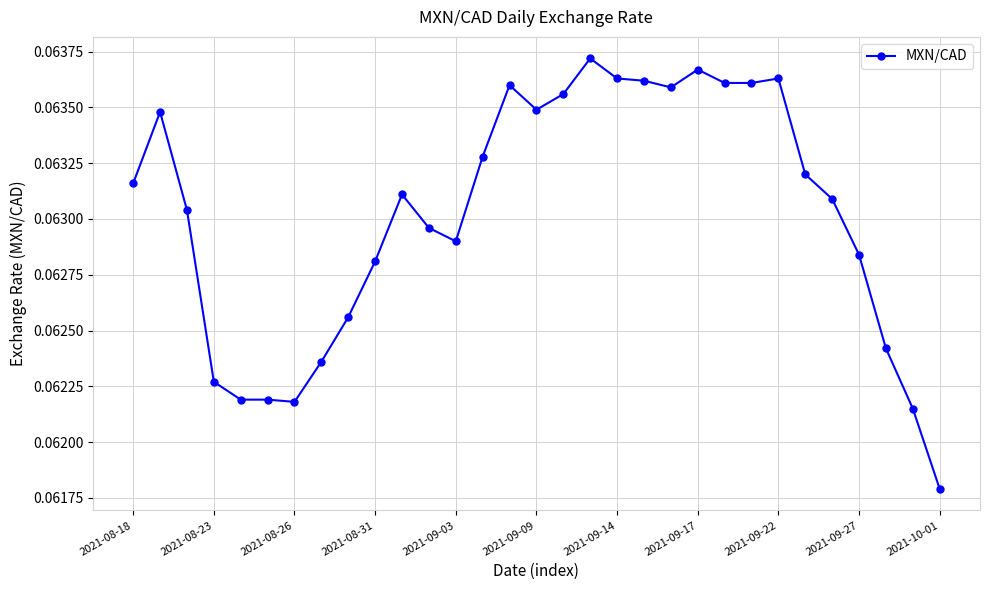

Count the values in the range 0 to 1.

31